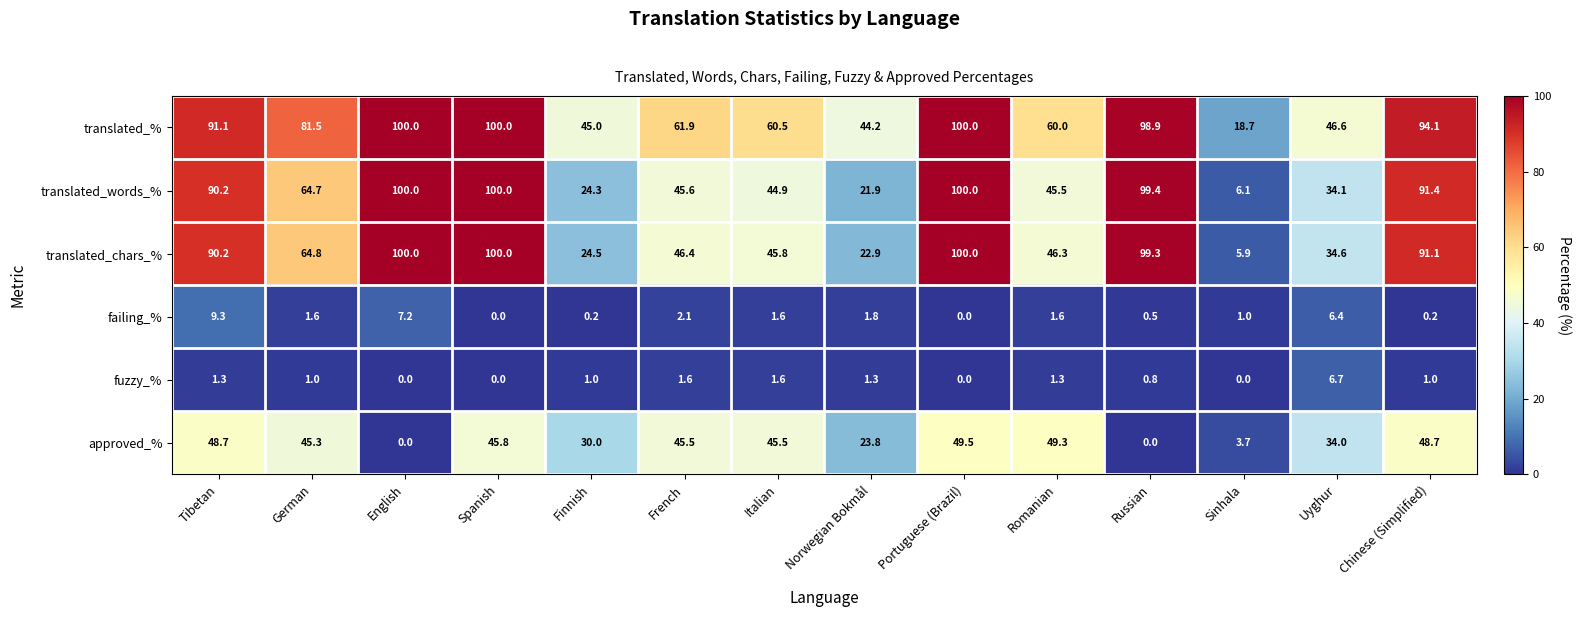

What is the approximate value of failing_% at German?

1.6